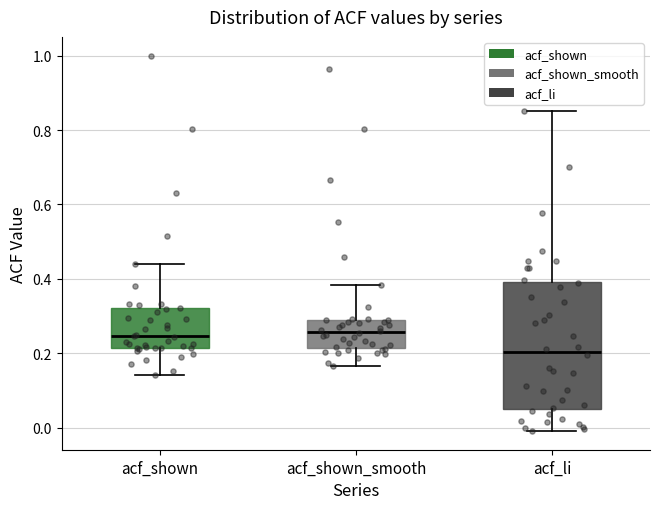

Reading left to right, read every box against the y-axis: the position of its median line, the range the box covers, and the ends of its whiskers. The values are not printed on the chart, so give them approximately, as read against the axis.

acf_shown: median 0.24, box 0.22 to 0.32, whiskers 0.14 to 0.44
acf_shown_smooth: median 0.26, box 0.22 to 0.28, whiskers 0.16 to 0.38
acf_li: median 0.20, box 0.06 to 0.40, whiskers 0.00 to 0.86